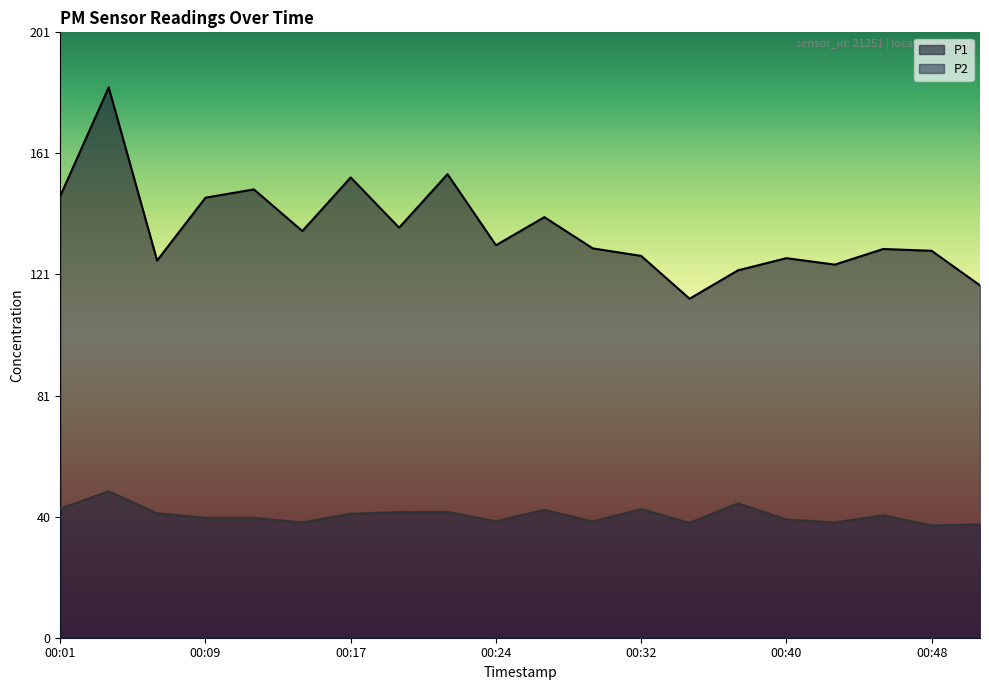

What is the sum of all P1 values?

2718.4